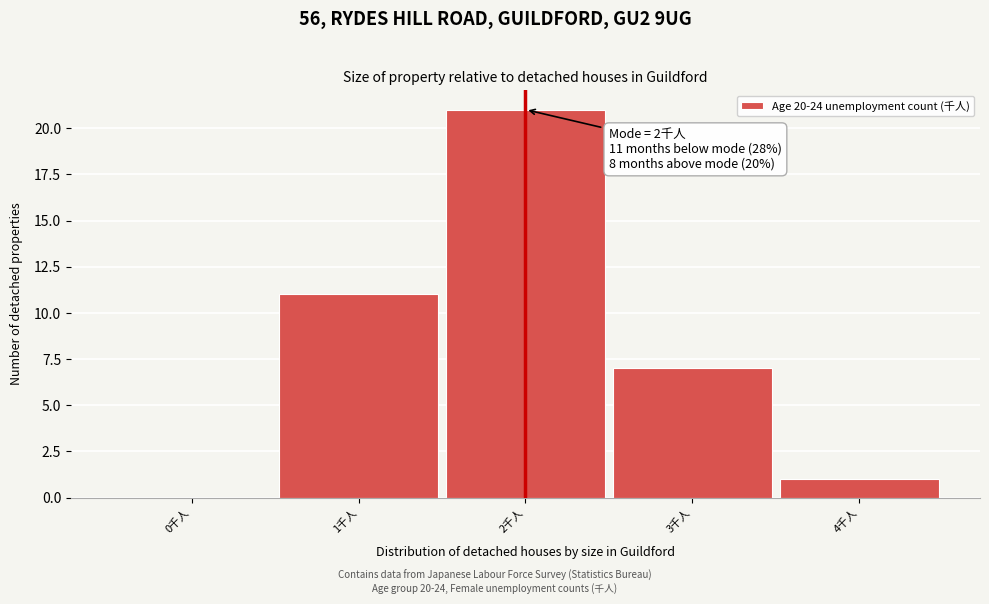

Reading left to right, what are all the values shown in this chart?

0千人=0	1千人=11	2千人=21	3千人=7	4千人=1